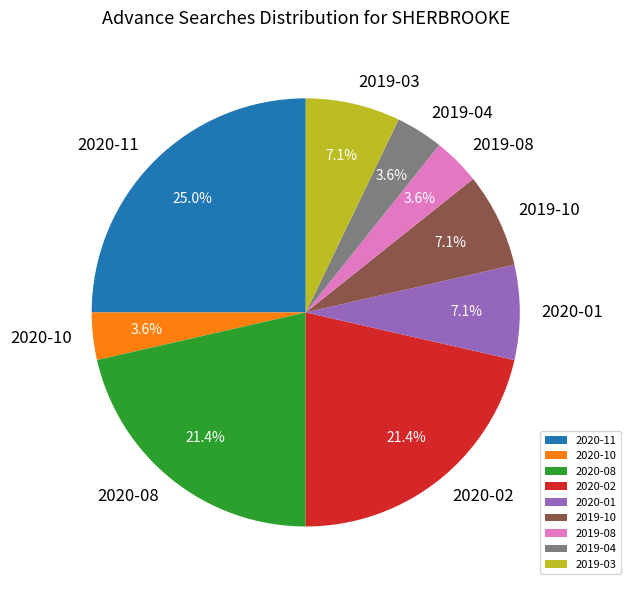

Combined, what portion of the pie is 2020-11 and 2019-10?

32.1%